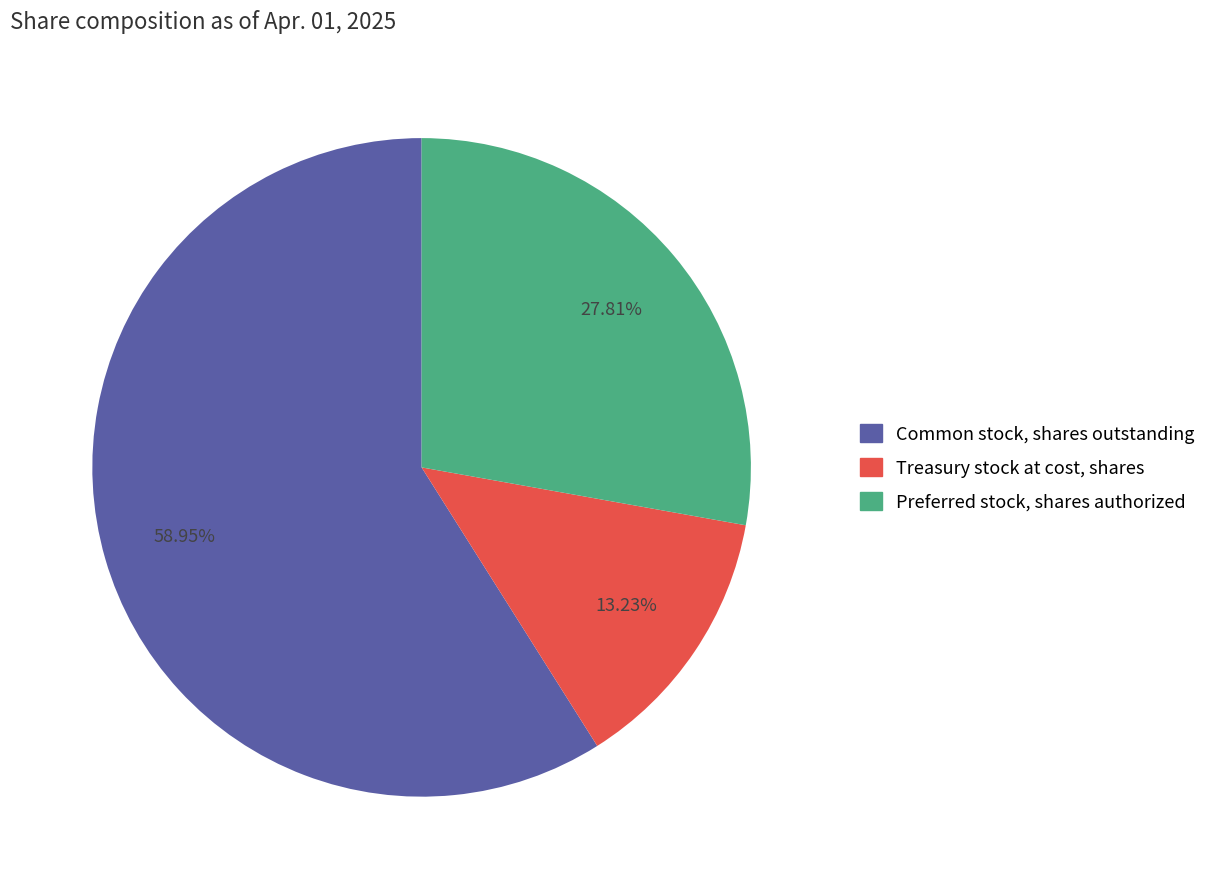

True or false: Preferred stock, shares authorized accounts for 1% of the total.

False